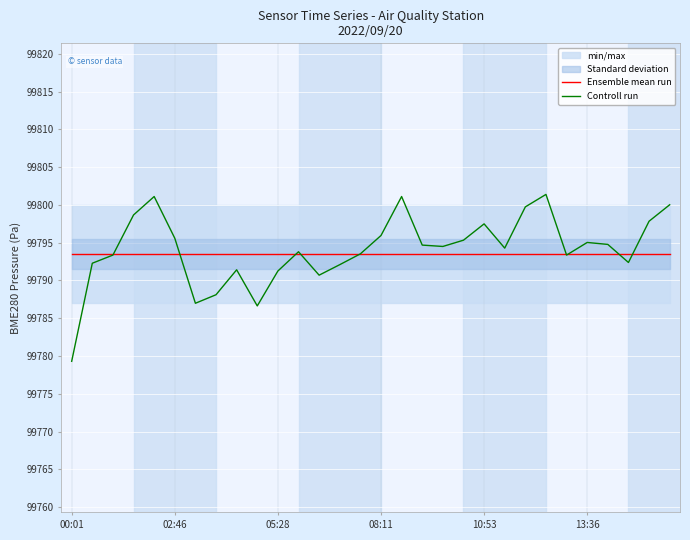

Rank the series by their average value, from lowest to highest.

Ensemble mean run, Controll run